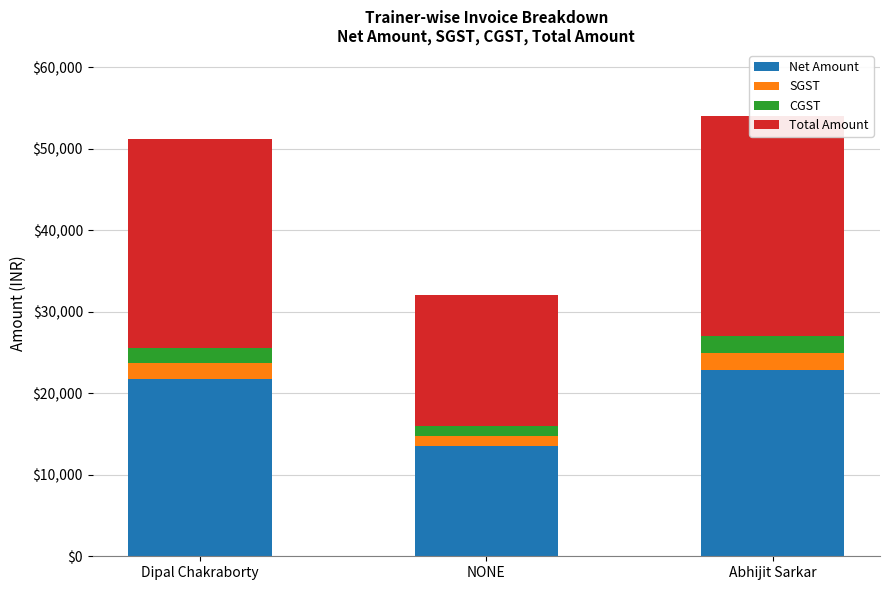

What are all the series names shown in the legend?

Net Amount, SGST, CGST, Total Amount